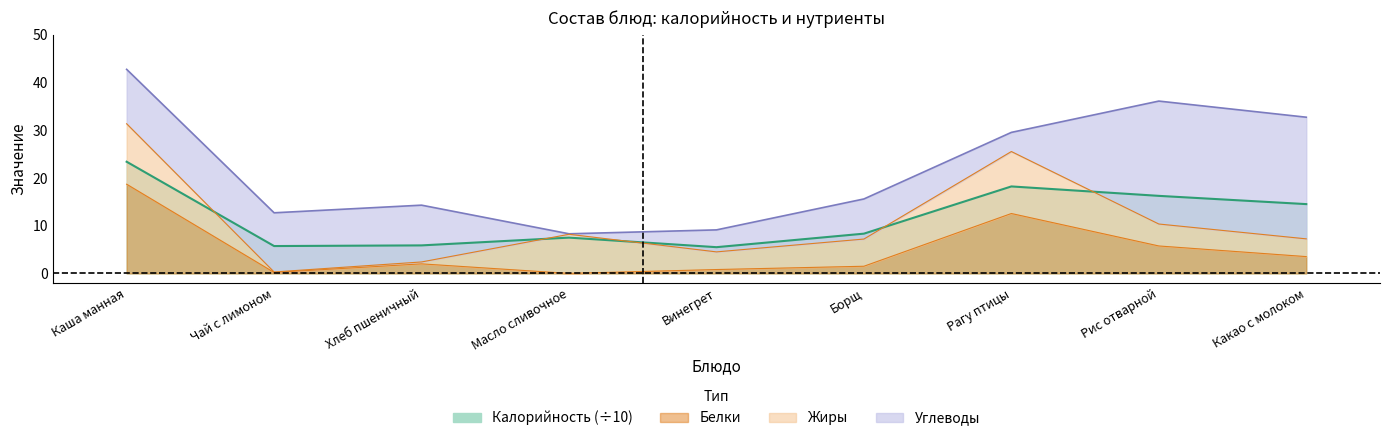

True or false: Белки has more than 2 interior local peaks.

False